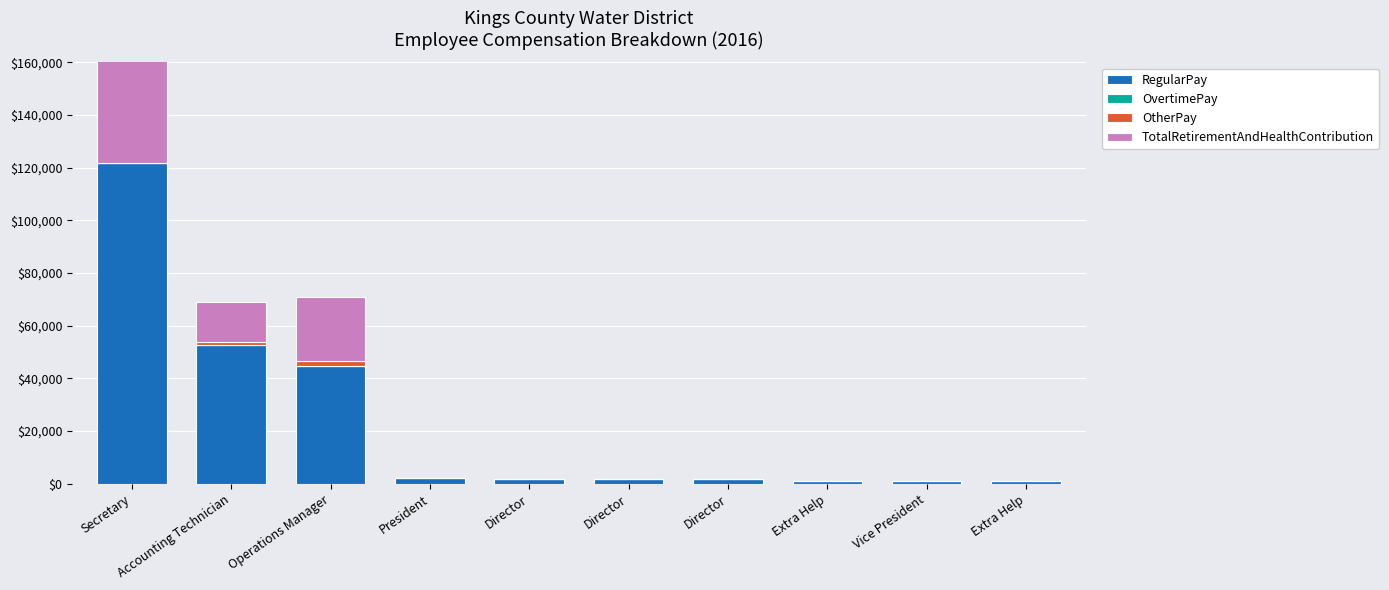

Are the bars grouped side by side (vs. stacked)?

No